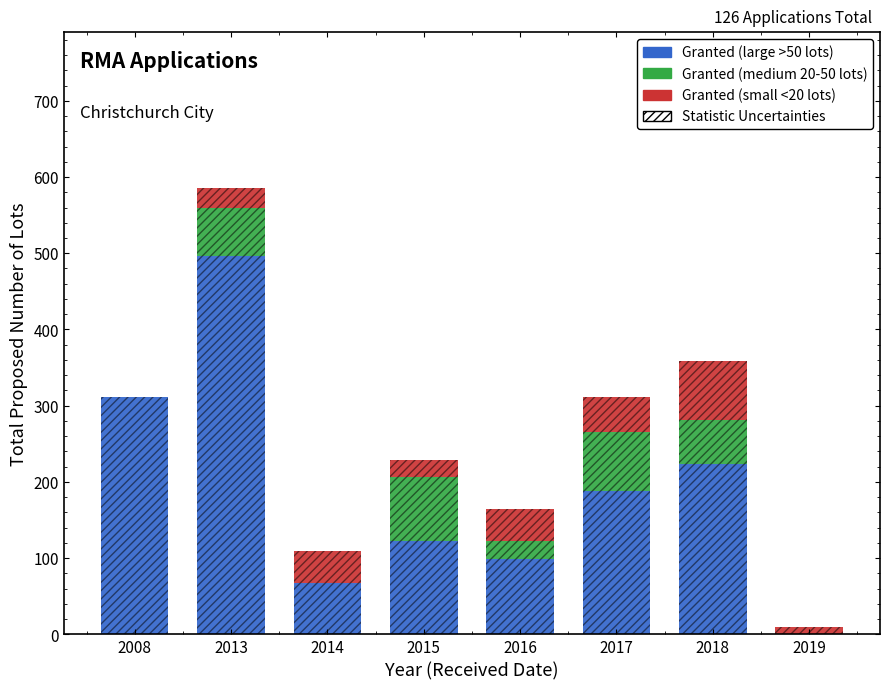

Reading left to right, extract all data points from this chart.

Granted (large >50 lots): 2008=312	2013=497	2014=67	2015=123	2016=99	2017=188	2018=224	2019=0
Granted (medium 20-50 lots): 2008=0	2013=63	2014=0	2015=84	2016=24	2017=77	2018=57	2019=0
Granted (small <20 lots): 2008=0	2013=25	2014=43	2015=22	2016=42	2017=46	2018=78	2019=10
Statistic Uncertainties: 2008=312	2013=585	2014=110	2015=229	2016=165	2017=311	2018=359	2019=10